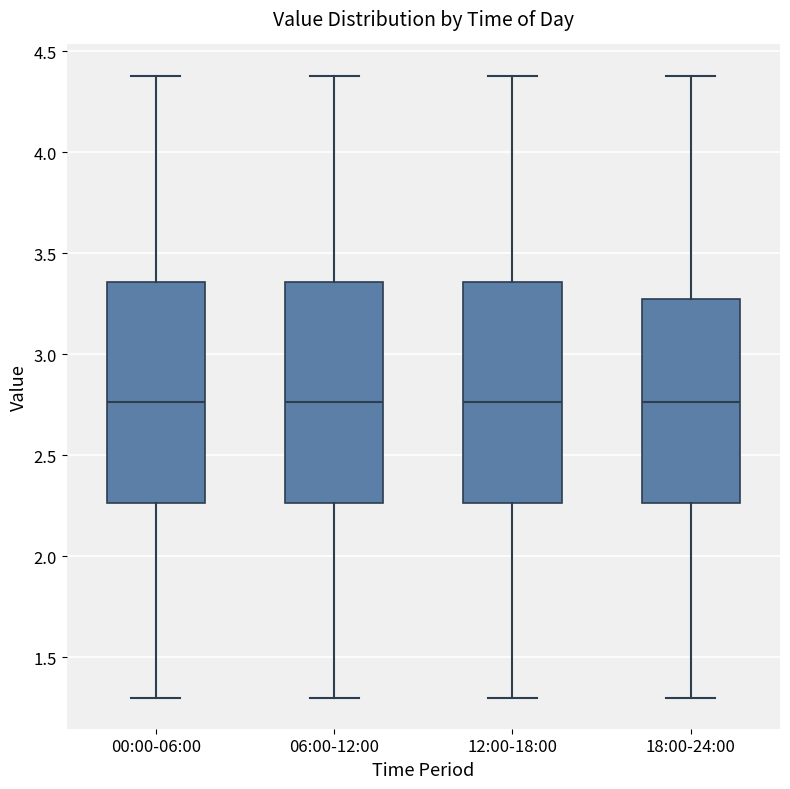

Reading left to right, transcribe this box plot: for each box, give where its median line is, the range the box spans, and where its two whiskers end, as read against the y-axis. The values are not printed on the chart, so give them approximately, as read against the axis.

00:00-06:00: median 2.75, box 2.25 to 3.35, whiskers 1.30 to 4.40
06:00-12:00: median 2.75, box 2.25 to 3.35, whiskers 1.30 to 4.40
12:00-18:00: median 2.75, box 2.25 to 3.35, whiskers 1.30 to 4.40
18:00-24:00: median 2.75, box 2.25 to 3.30, whiskers 1.30 to 4.40